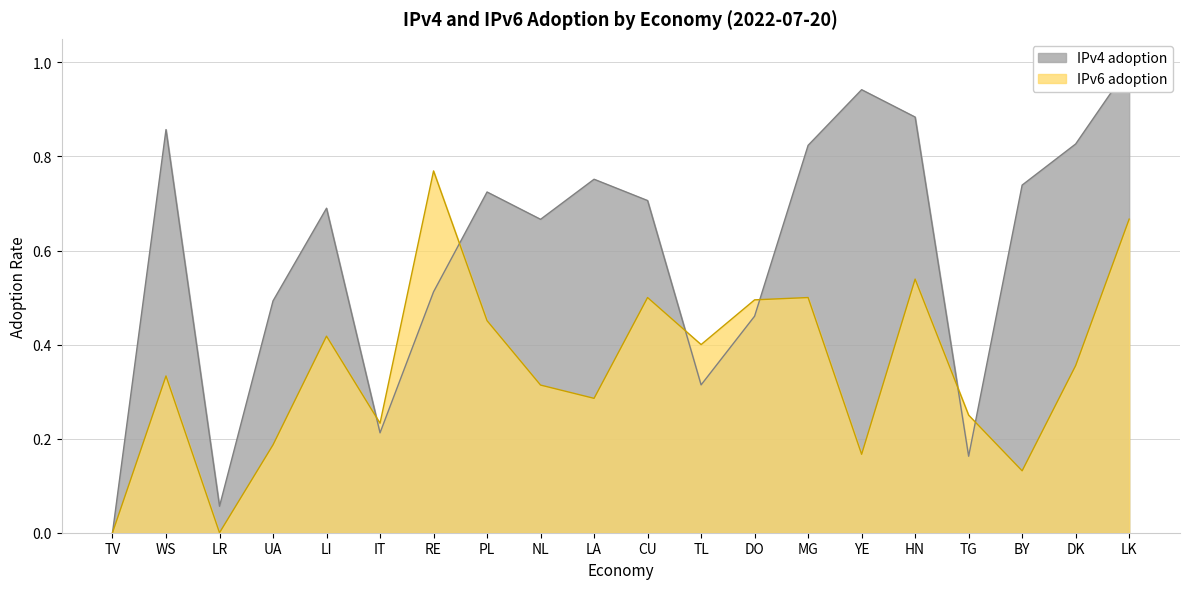

What is the maximum value for IPv6 adoption?

0.8